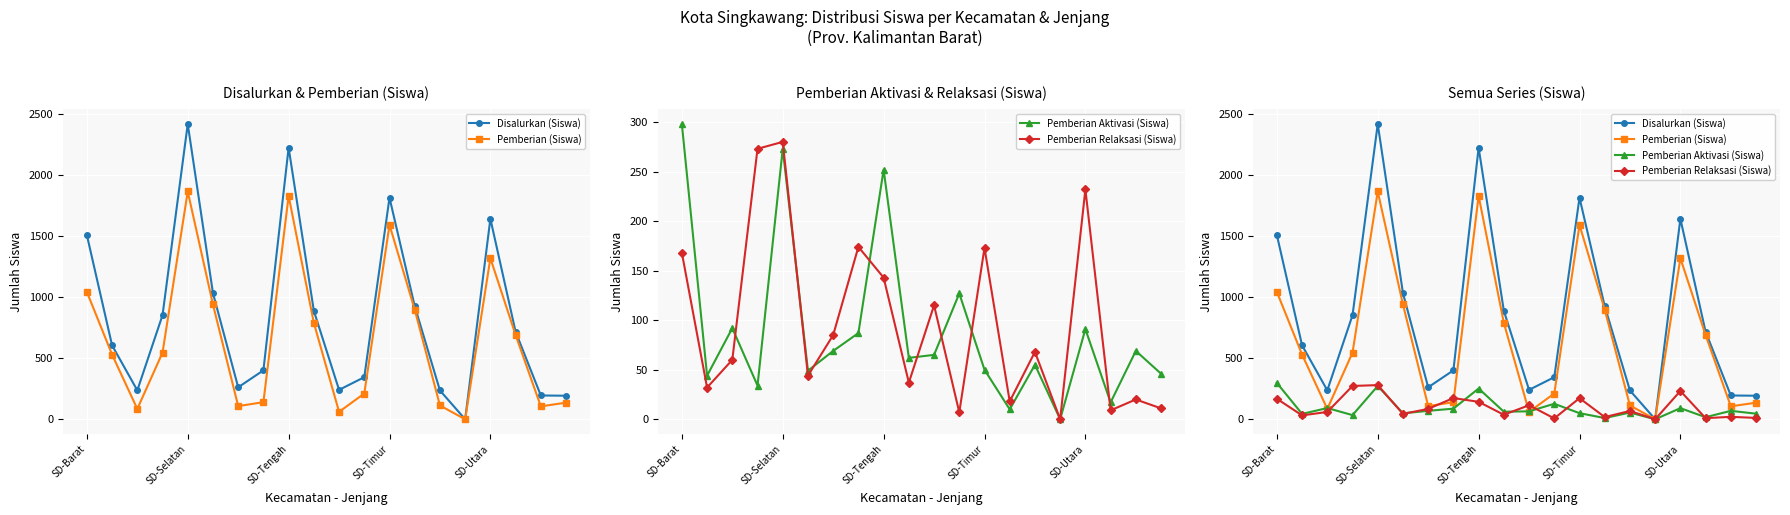

What is the label of the 19th point from the right?

SD-Selatan